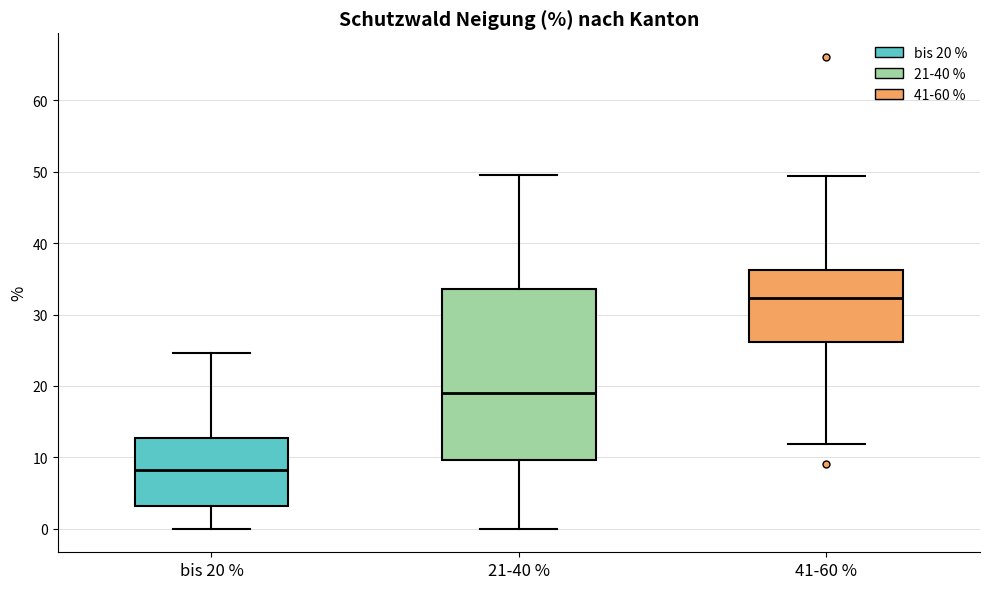

Which box is the tallest, from its lower edge to its upper edge?

21-40 %